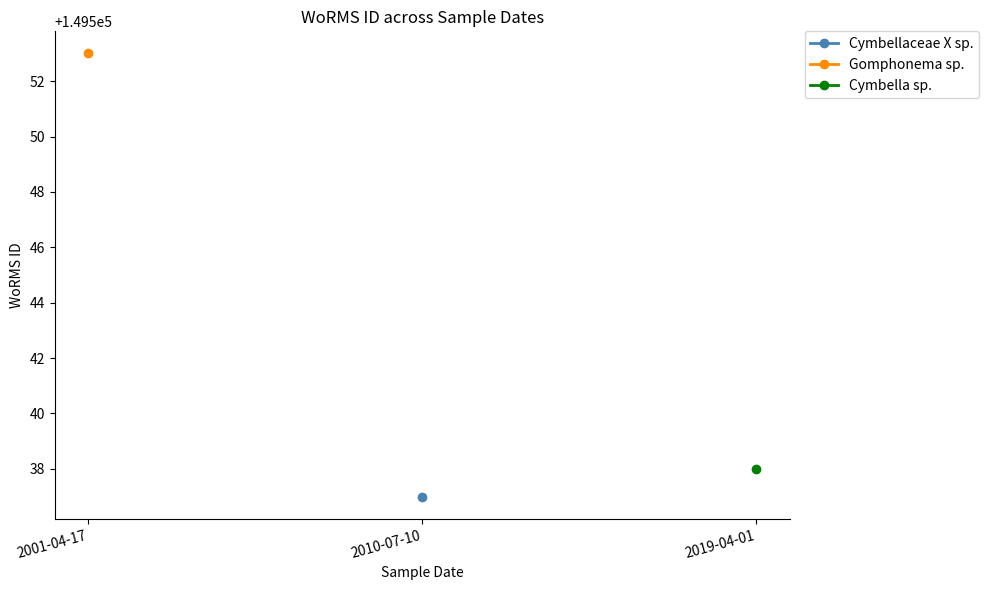

Is this an area chart (filled region under the line)?

No